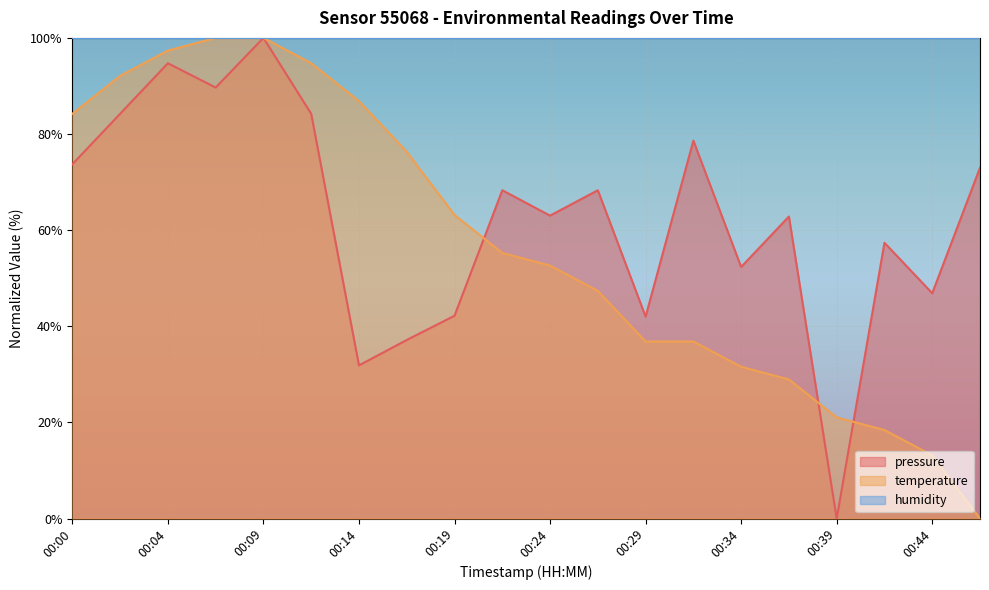

What are all the series names shown in the legend?

pressure, temperature, humidity